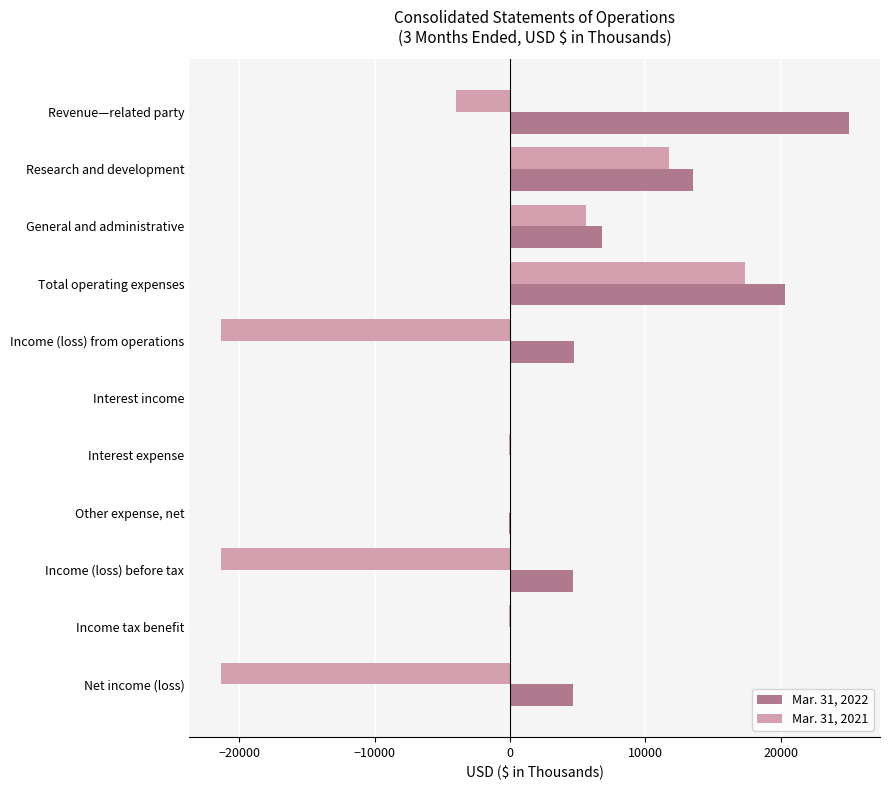

What is the sum of all Mar. 31, 2021 values?

-33336